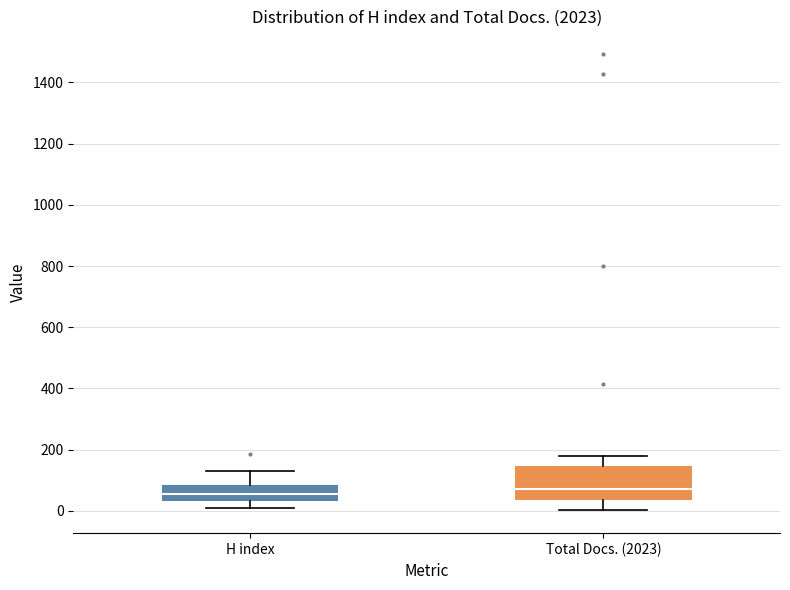

Reading left to right, transcribe this box plot: for each box, give where its median line is, the range the box spans, and where its two whiskers end, as read against the y-axis. The values are not printed on the chart, so give them approximately, as read against the axis.

H index: median 60, box 40 to 80, whiskers 20 to 140
Total Docs. (2023): median 80, box 40 to 140, whiskers 0 to 180